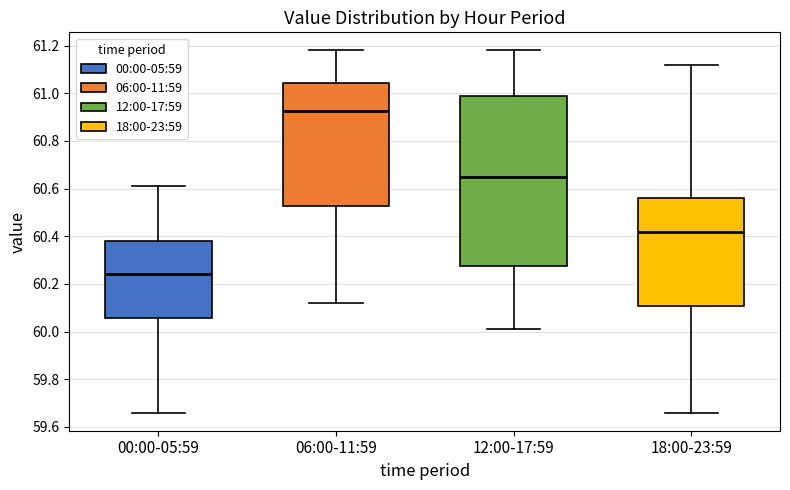

Which box is the tallest, from its lower edge to its upper edge?

12:00-17:59